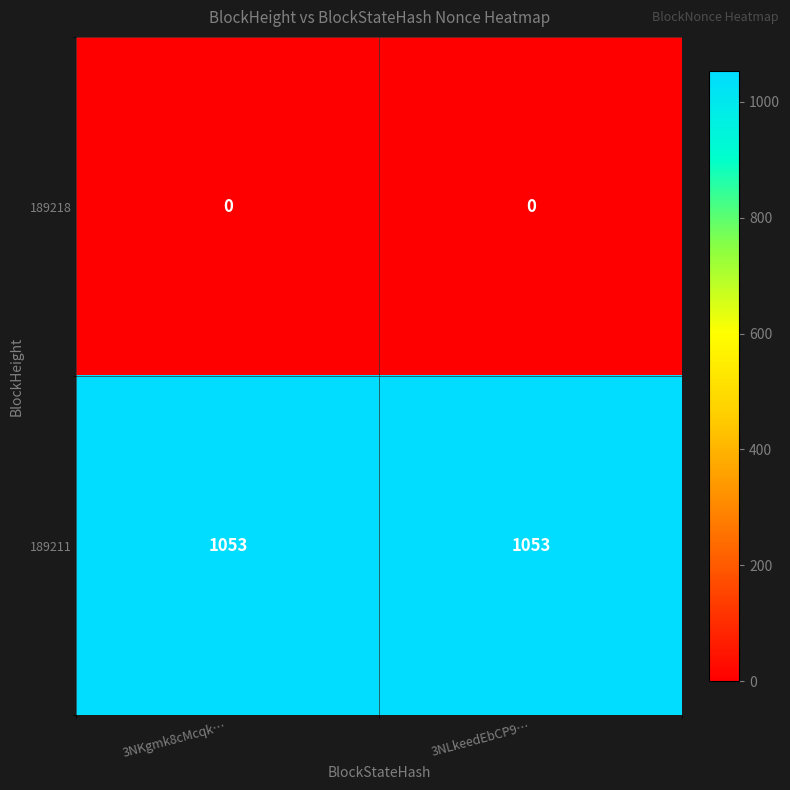

Reading right to left, transcribe all the data shown in this chart.

189218: 3NLkeedEbCP9…=0	3NKgmk8cMcqk…=0
189211: 3NLkeedEbCP9…=1053	3NKgmk8cMcqk…=1053